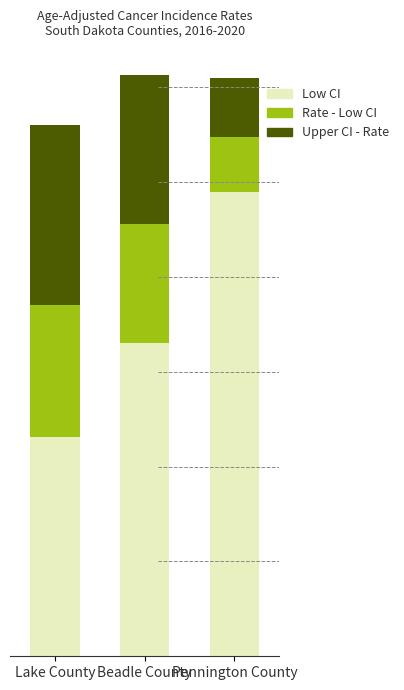

What is the label of the 3rd bar from the right?

Lake County